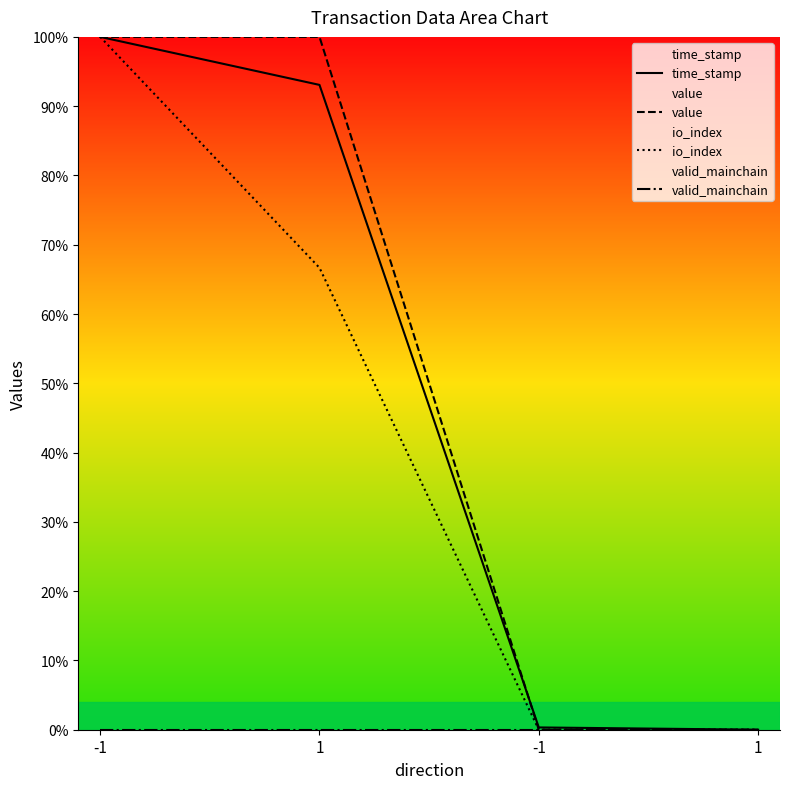

Which has a higher value, -1 or 1?

-1